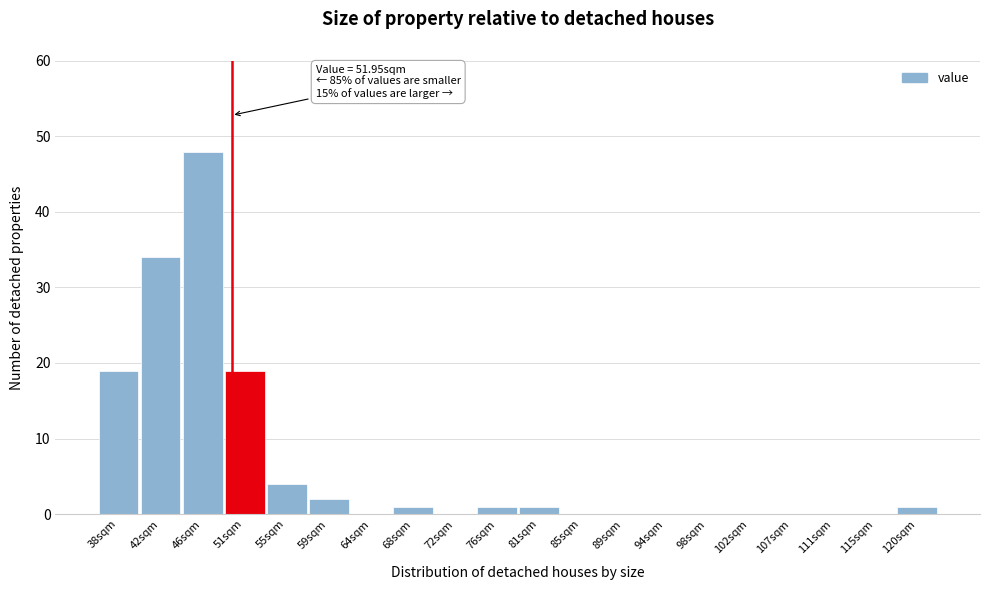

Reading right to left, extract all data points from this chart.

120sqm=1	115sqm=0	111sqm=0	107sqm=0	102sqm=0	98sqm=0	94sqm=0	89sqm=0	85sqm=0	81sqm=1	76sqm=1	72sqm=0	68sqm=1	64sqm=0	59sqm=2	55sqm=4	51sqm=19	46sqm=48	42sqm=34	38sqm=19